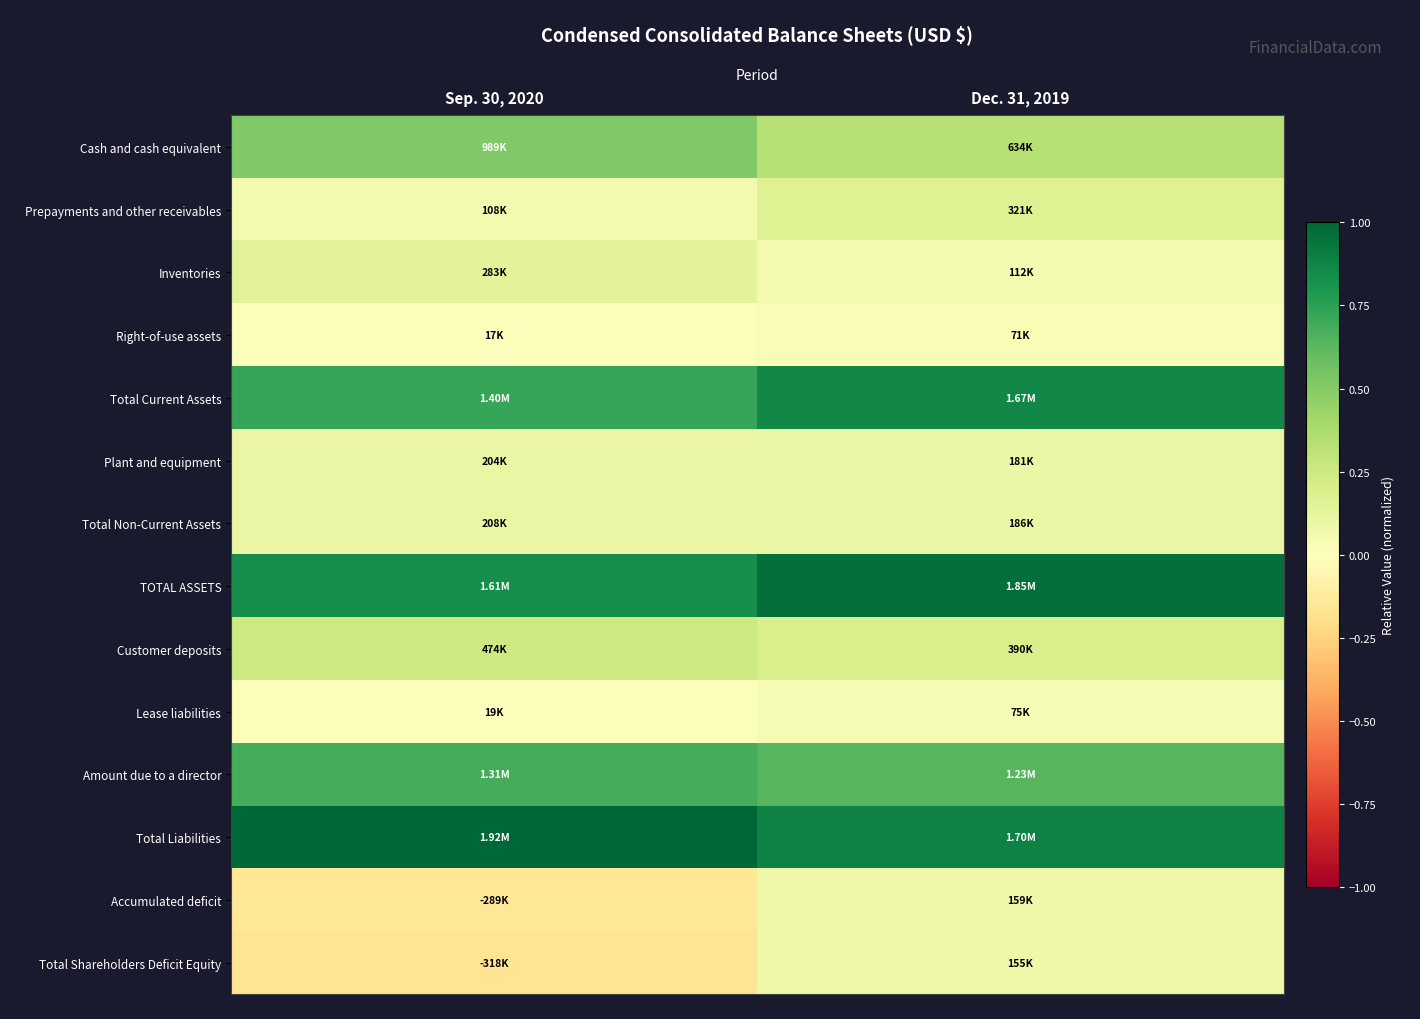

At Dec. 31, 2019, list the series in order from largest to smallest.

TOTAL ASSETS, Total Liabilities, Total Current Assets, Amount due to a director, Cash and cash equivalent, Customer deposits, Prepayments and other receivables, Total Non-Current Assets, Plant and equipment, Accumulated deficit, Total Shareholders Deficit Equity, Inventories, Lease liabilities, Right-of-use assets